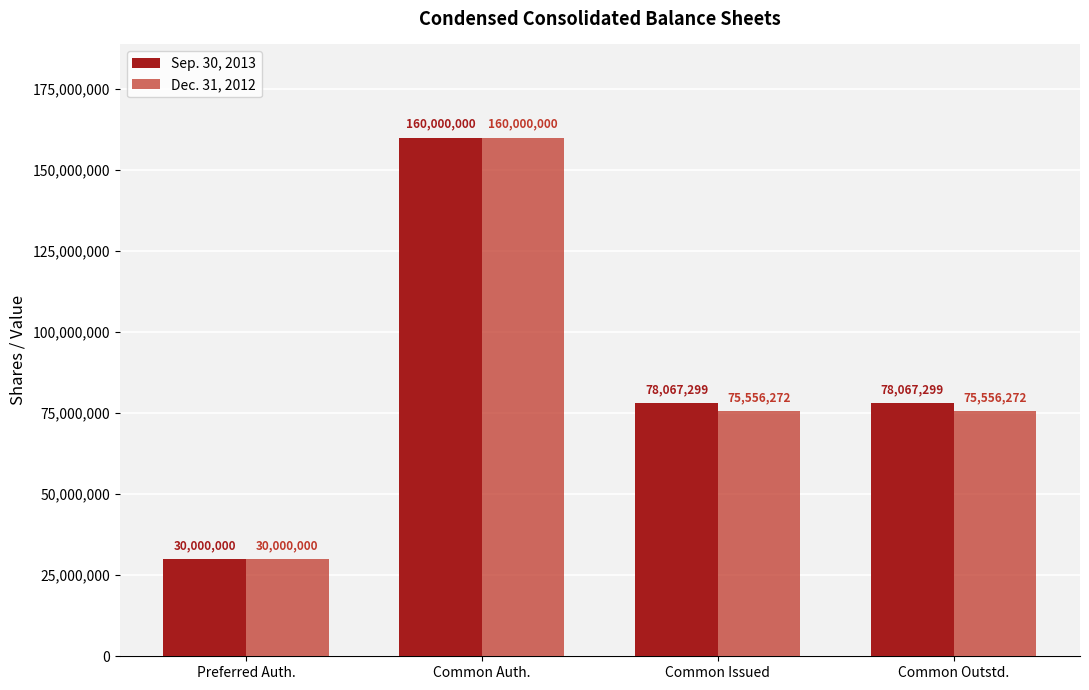

What is the spread (max minus min) of values at Common Outstd.?

2511027